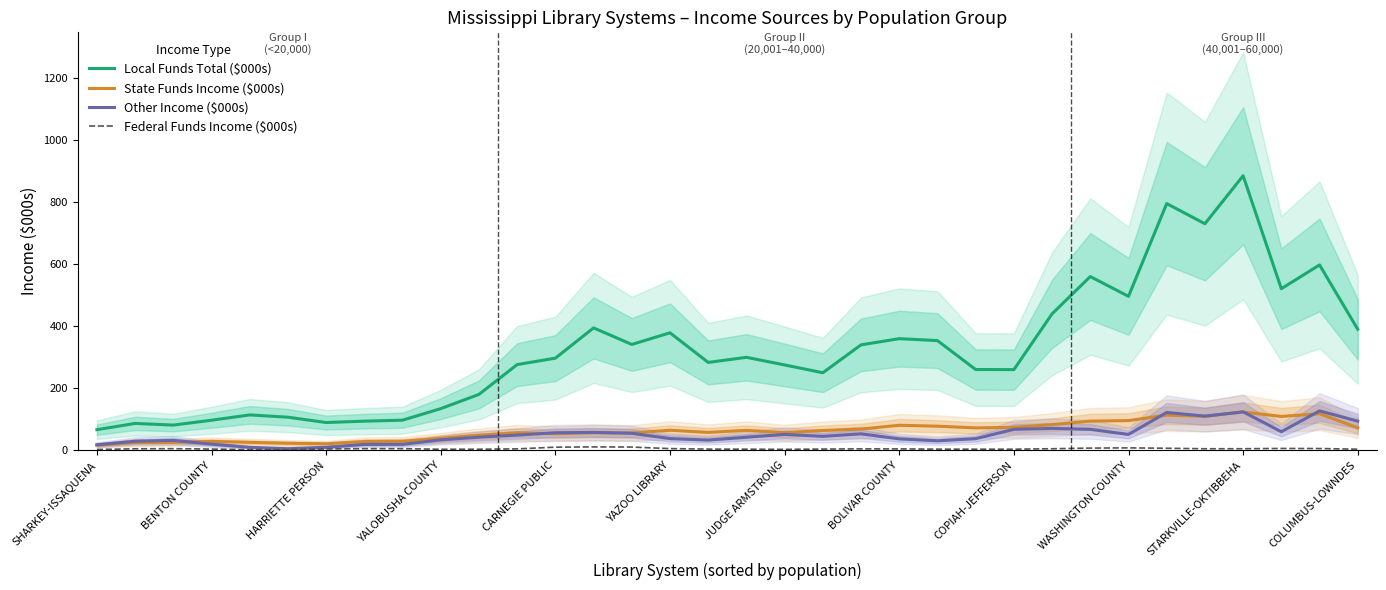

Which series has the largest range (max minus min)?

Local Funds Total ($000s)